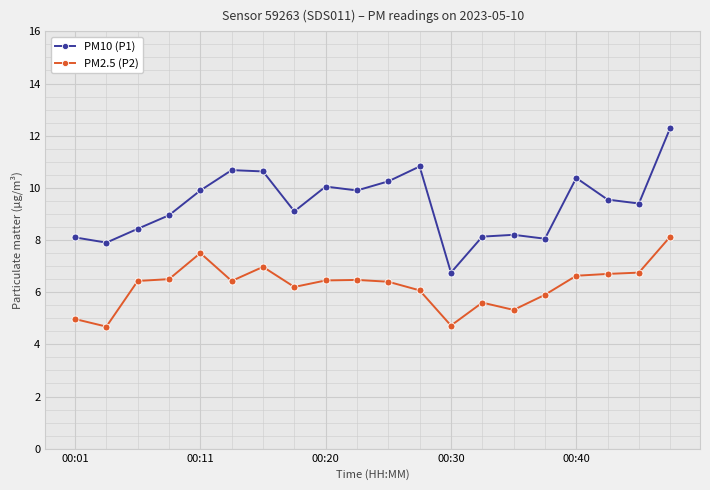

How many categories are shown in the chart?

20